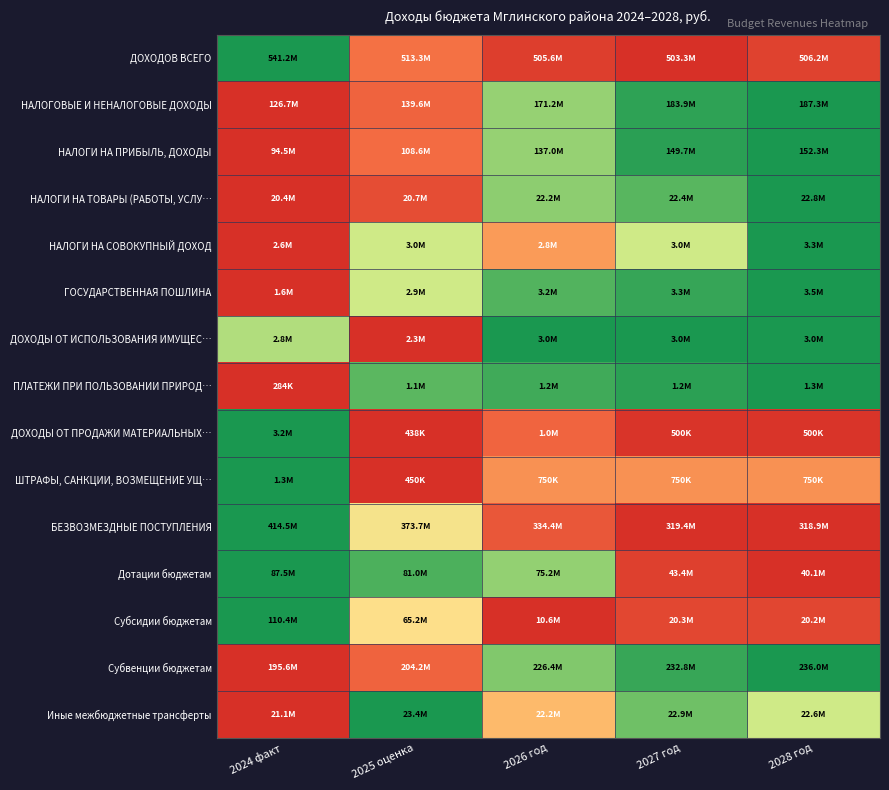

List the series in order of their peak value, highest first.

ДОХОДОВ ВСЕГО, НАЛОГОВЫЕ И НЕНАЛОГОВЫЕ ДОХОДЫ, НАЛОГИ НА ПРИБЫЛЬ, ДОХОДЫ, НАЛОГИ НА ТОВАРЫ (РАБОТЫ, УСЛУ…, НАЛОГИ НА СОВОКУПНЫЙ ДОХОД, ГОСУДАРСТВЕННАЯ ПОШЛИНА, ДОХОДЫ ОТ ИСПОЛЬЗОВАНИЯ ИМУЩЕС…, ПЛАТЕЖИ ПРИ ПОЛЬЗОВАНИИ ПРИРОД…, ДОХОДЫ ОТ ПРОДАЖИ МАТЕРИАЛЬНЫХ…, ШТРАФЫ, САНКЦИИ, ВОЗМЕЩЕНИЕ УЩ…, БЕЗВОЗМЕЗДНЫЕ ПОСТУПЛЕНИЯ, Дотации бюджетам, Субсидии бюджетам, Субвенции бюджетам, Иные межбюджетные трансферты